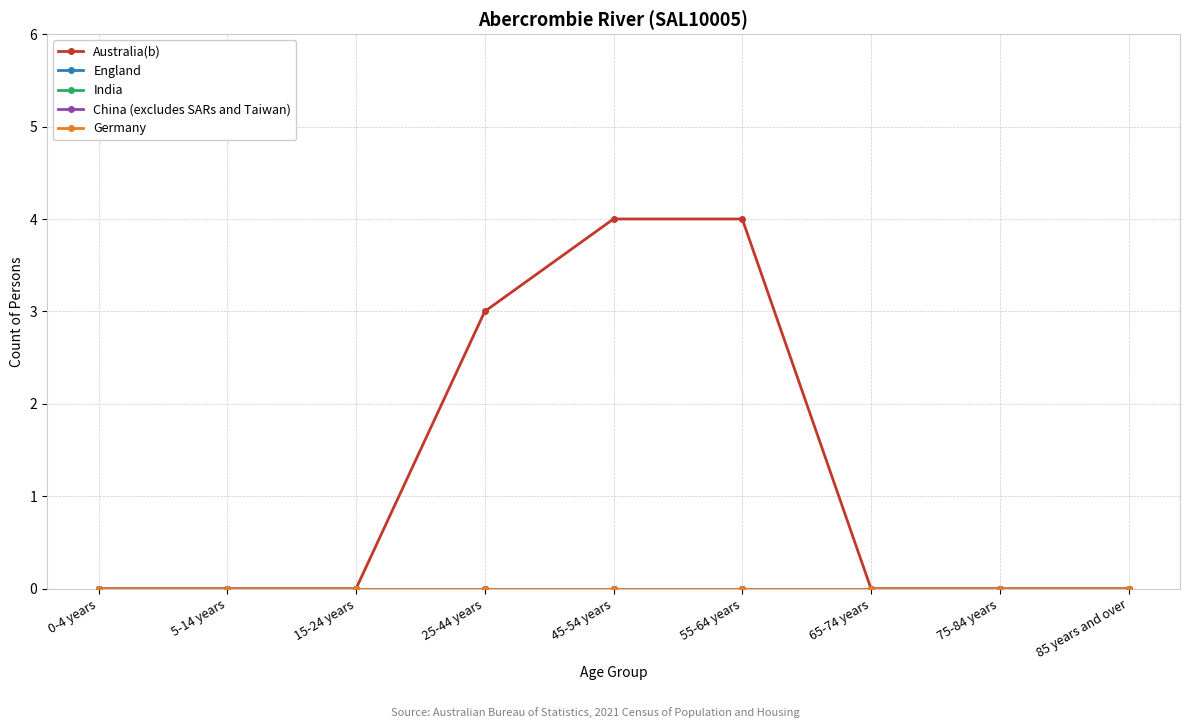

Is this an area chart (filled region under the line)?

No